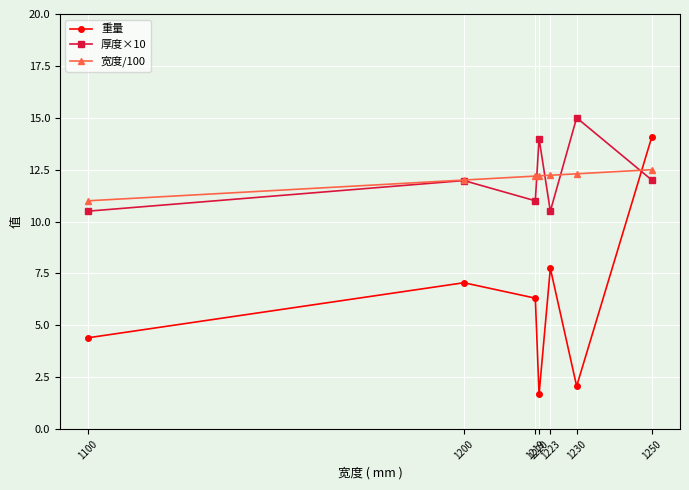

How many interior local peaks does the 重量 series have?

2